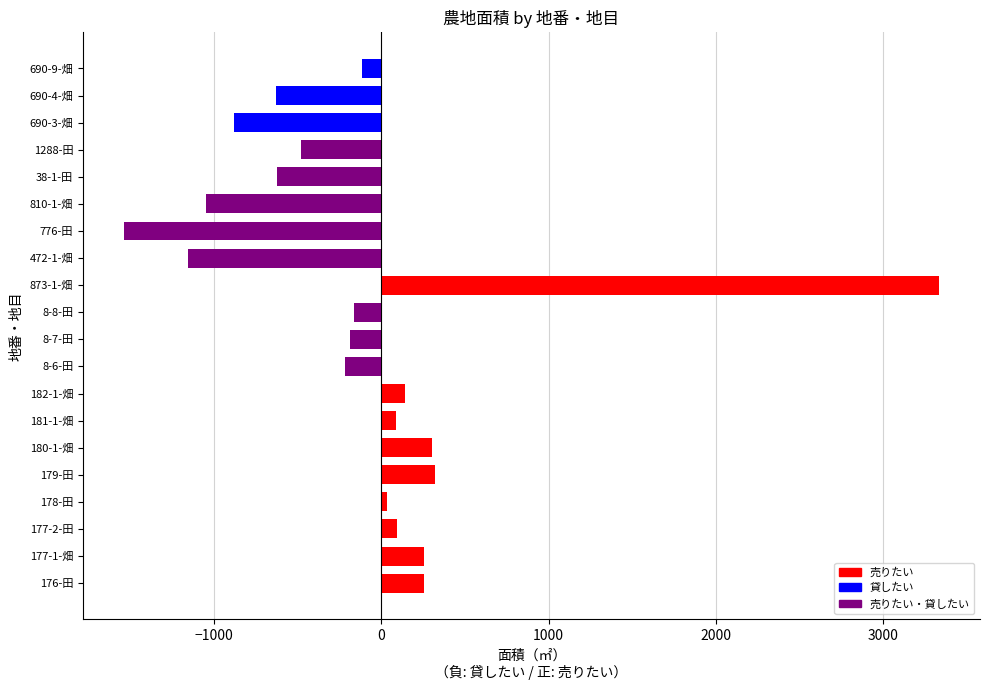

Between 38-1-田 and 810-1-畑, which is larger?

38-1-田